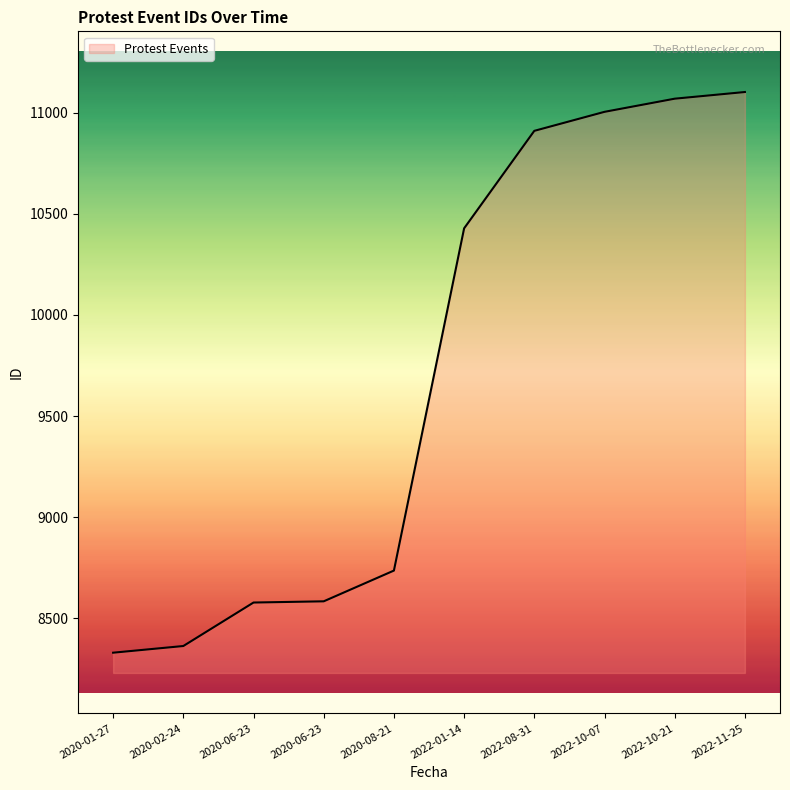

Does the chart have visible grid lines?

No